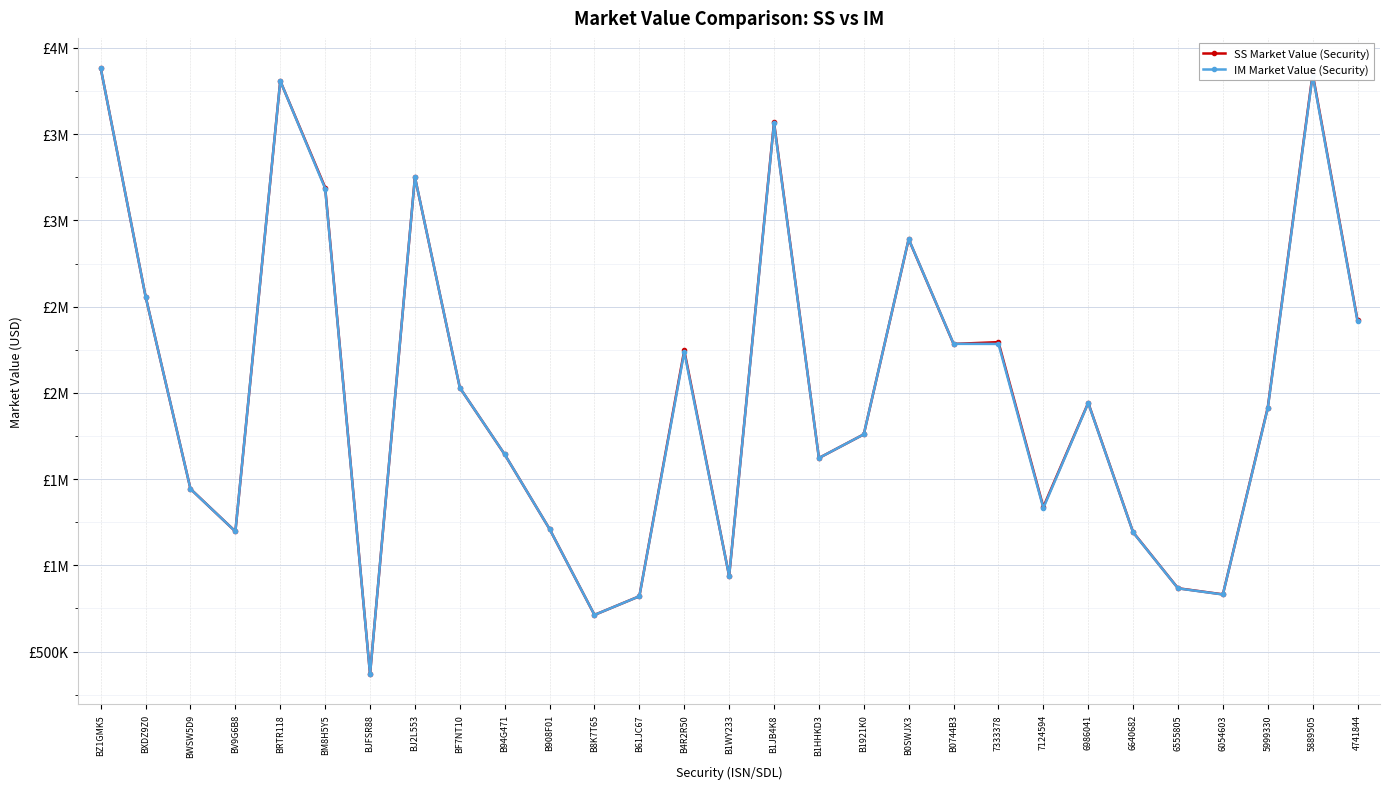

The value of SS Market Value (Security) at BRTR118 is 2621878.9. True or false?

False